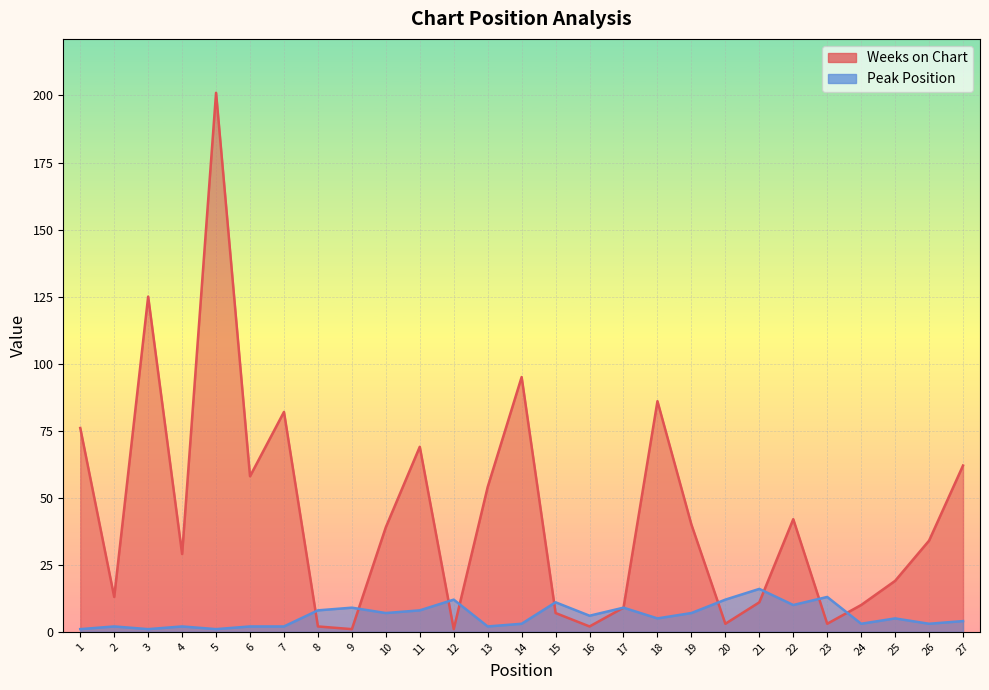

What is the total value across all series at 10?

46